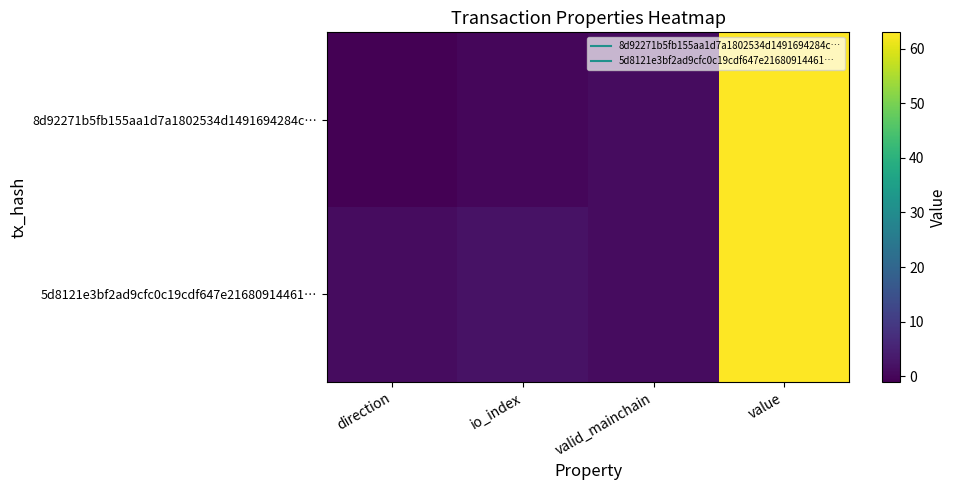

Rank the series at valid_mainchain from highest to lowest value.

8d92271b5fb155aa1d7a1802534d1491694284c…, 5d8121e3bf2ad9cfc0c19cdf647e21680914461…